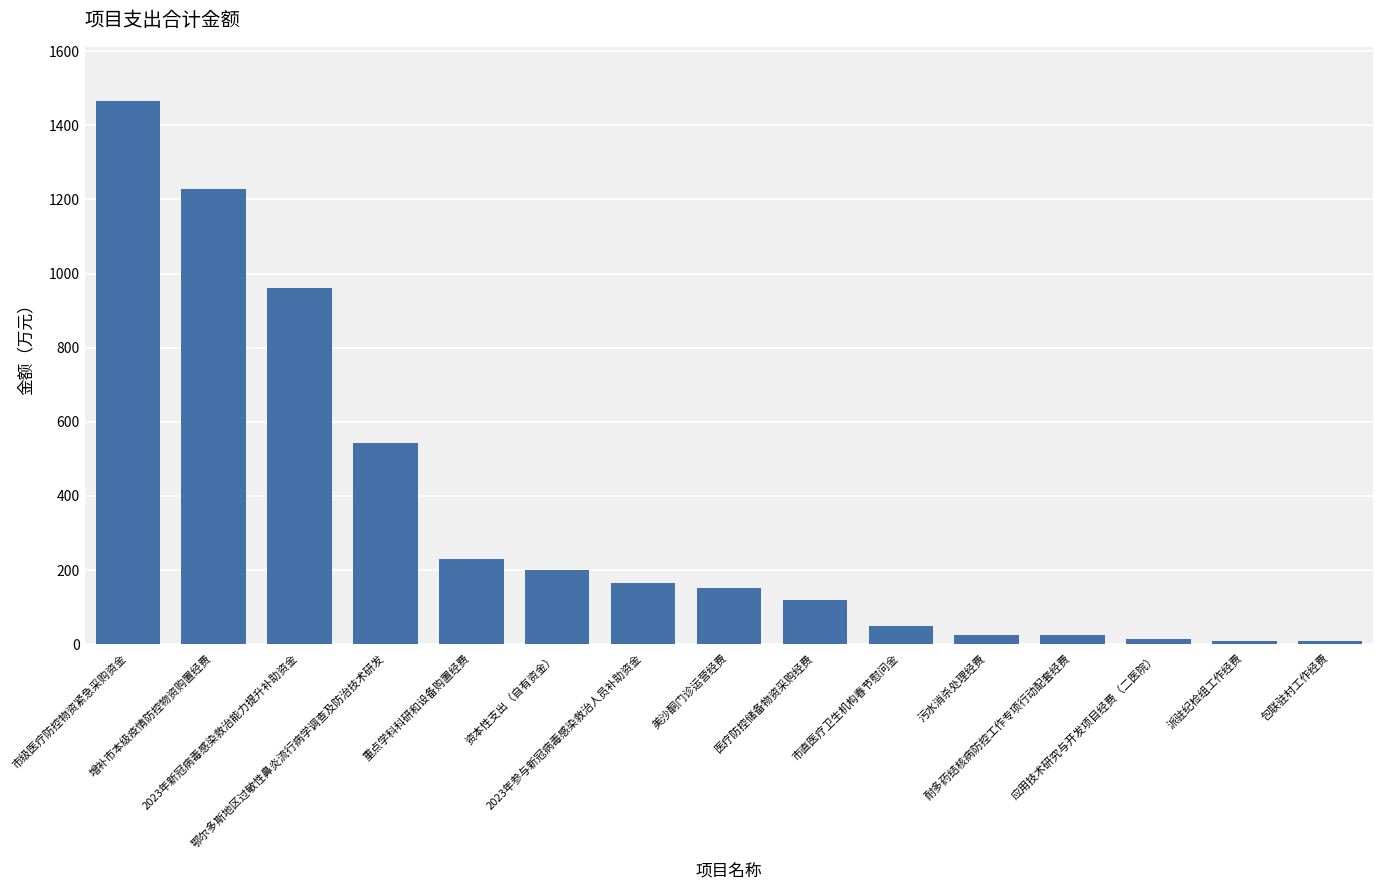

What is the maximum value shown in the chart?

1465.3